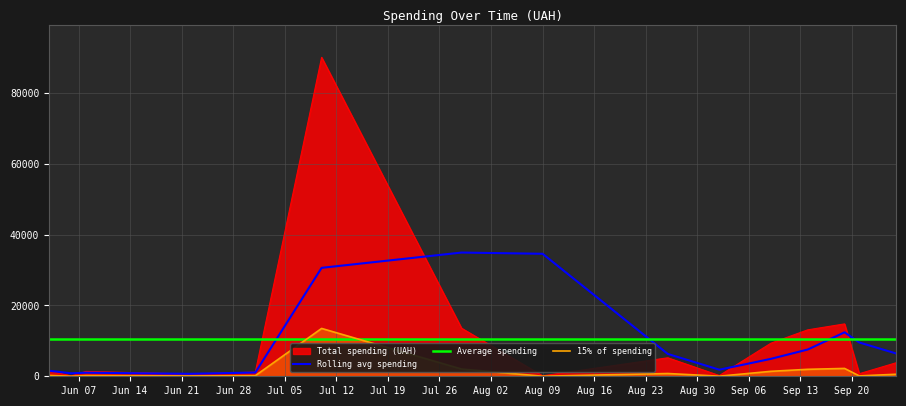

What is the highest value of the 15% of spending series?

13500.0